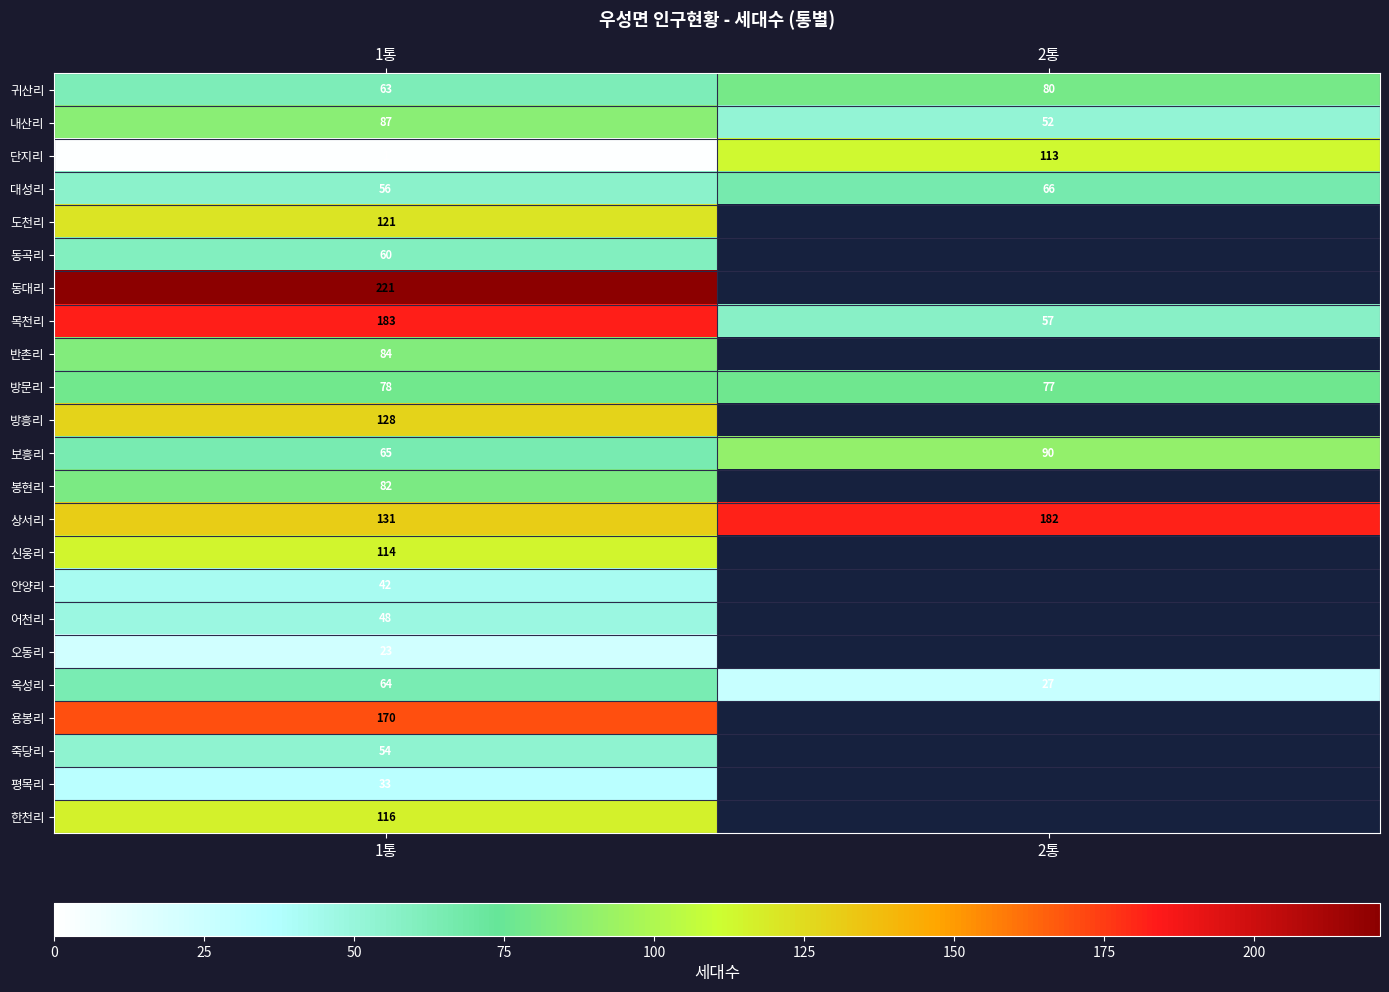

Which series has the largest range (max minus min)?

목천리